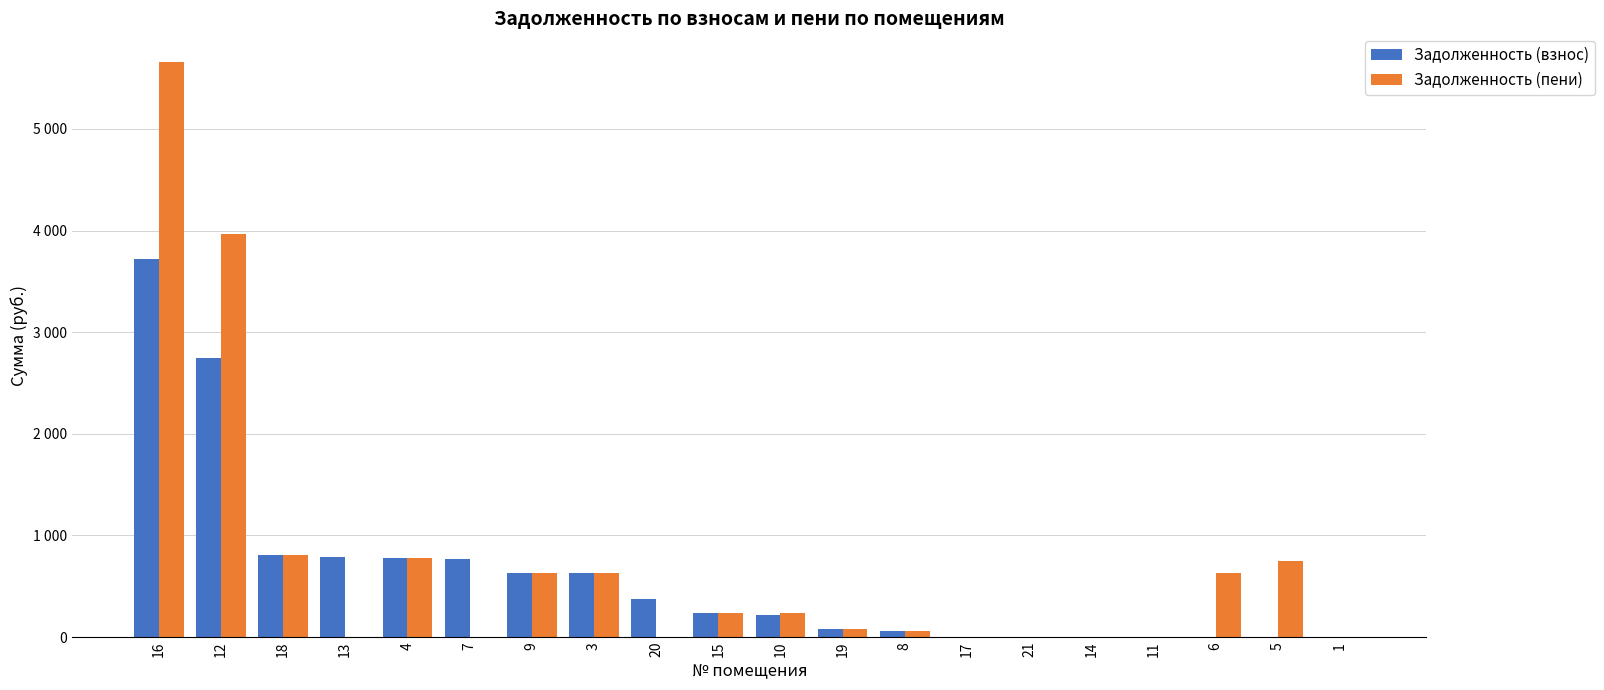

What are all the series names shown in the legend?

Задолженность (взнос), Задолженность (пени)